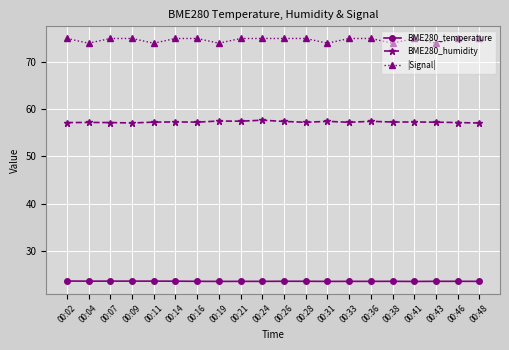

What is the highest value of the BME280_temperature series?

23.6